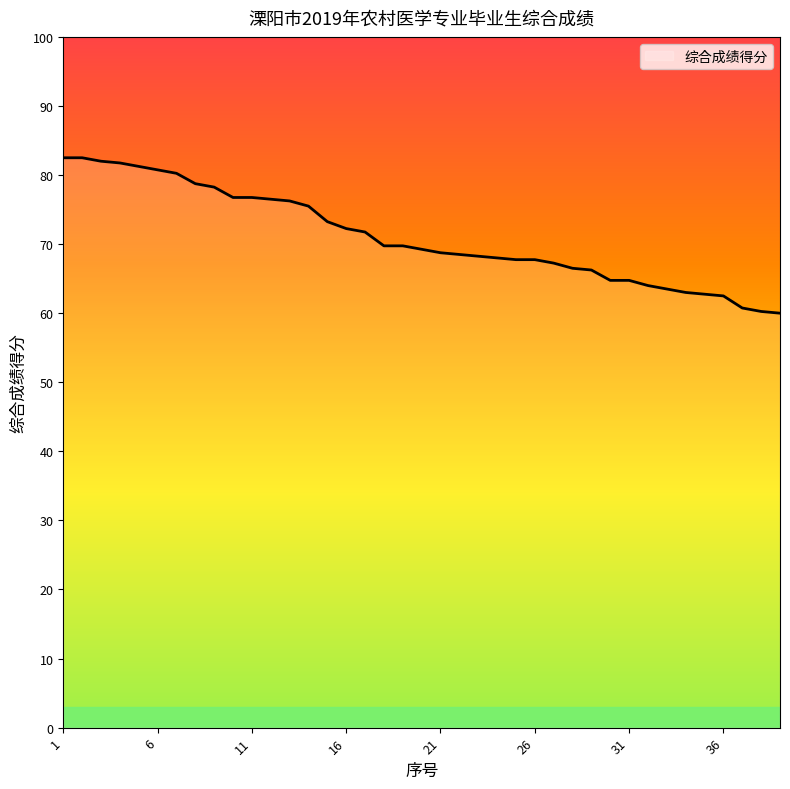

How many categories are shown in the chart?

39